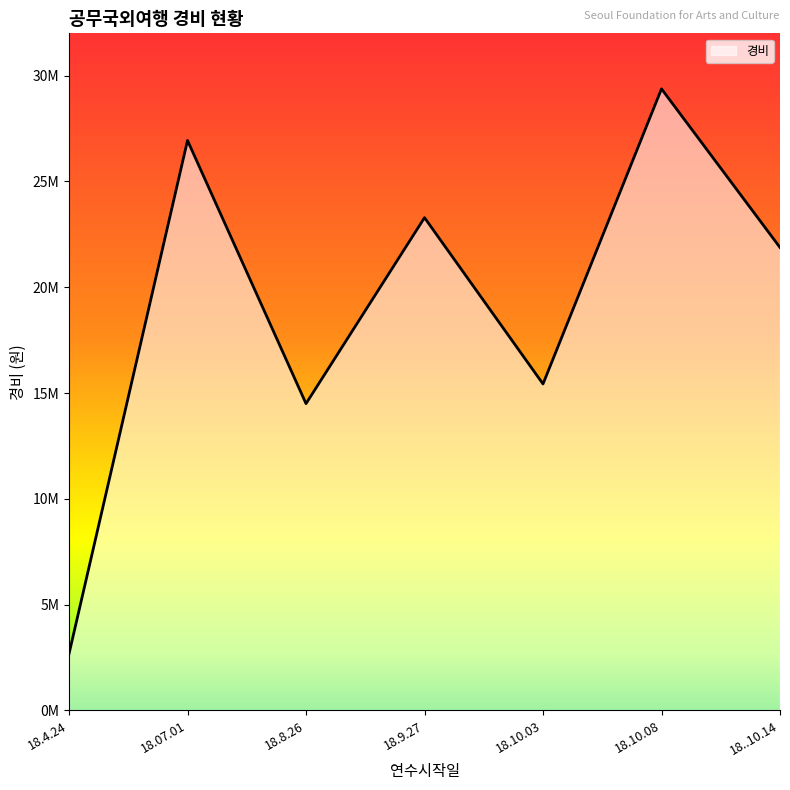

Does the chart display data point markers on the line(s)?

No